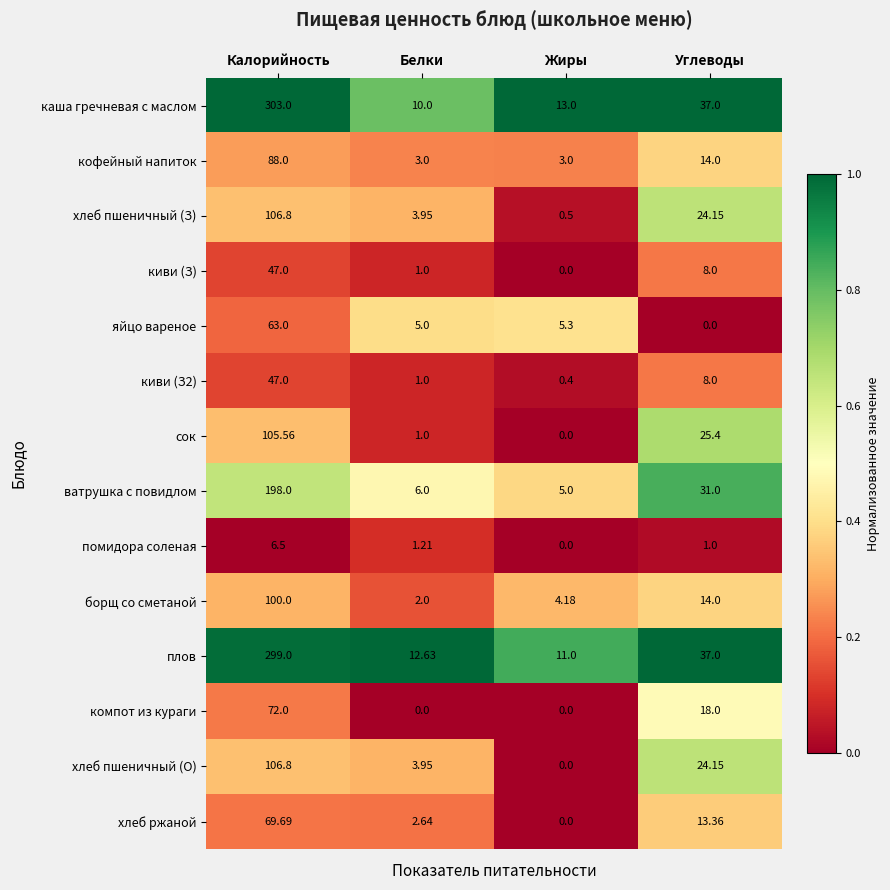

Which series has the largest range (max minus min)?

каша гречневая с маслом